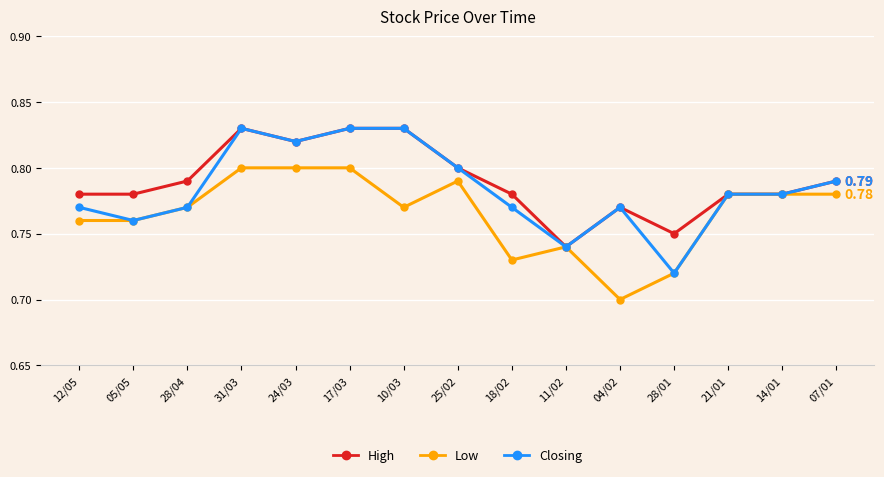

List the series in order of their overall mean, lowest first.

Low, Closing, High